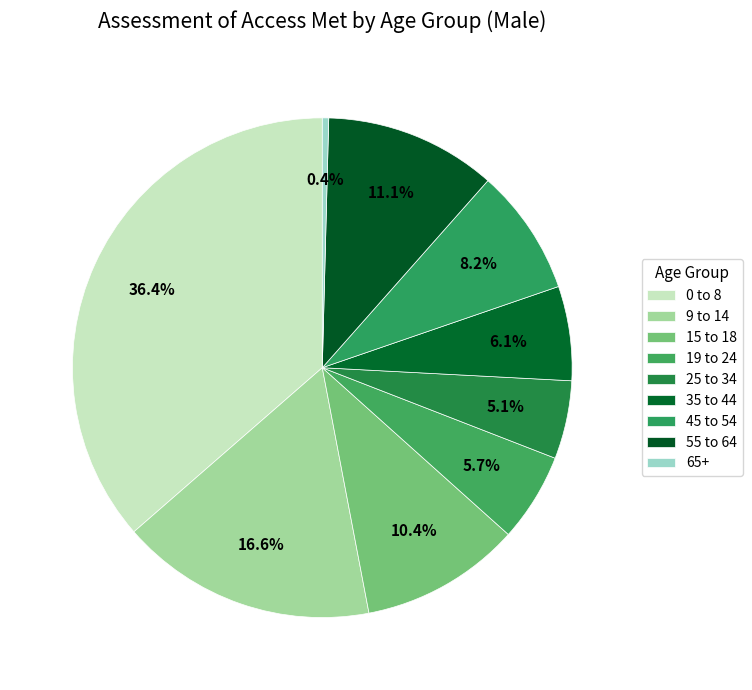

Count the number of slices in the pie.

9